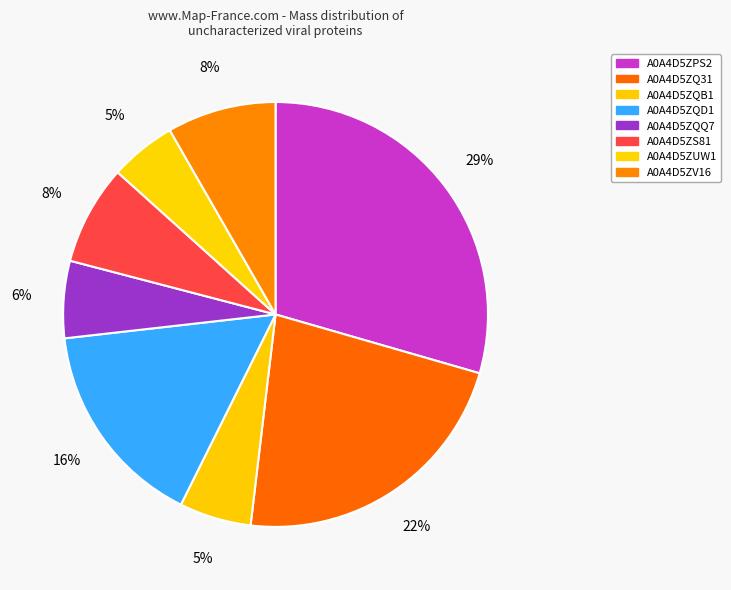

Is it true that A0A4D5ZUW1 is 5% of the pie?

True